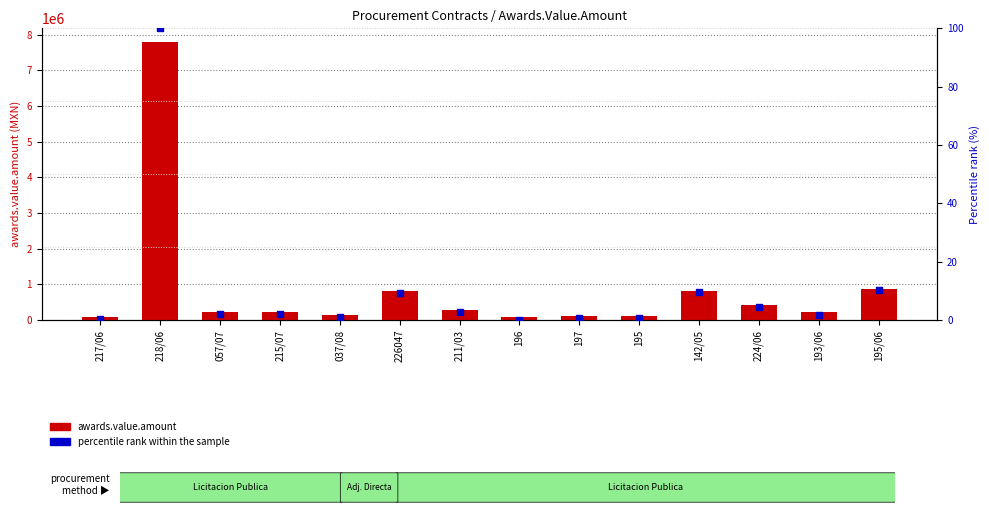

What are all the series names shown in the legend?

awards.value.amount, percentile rank within the sample